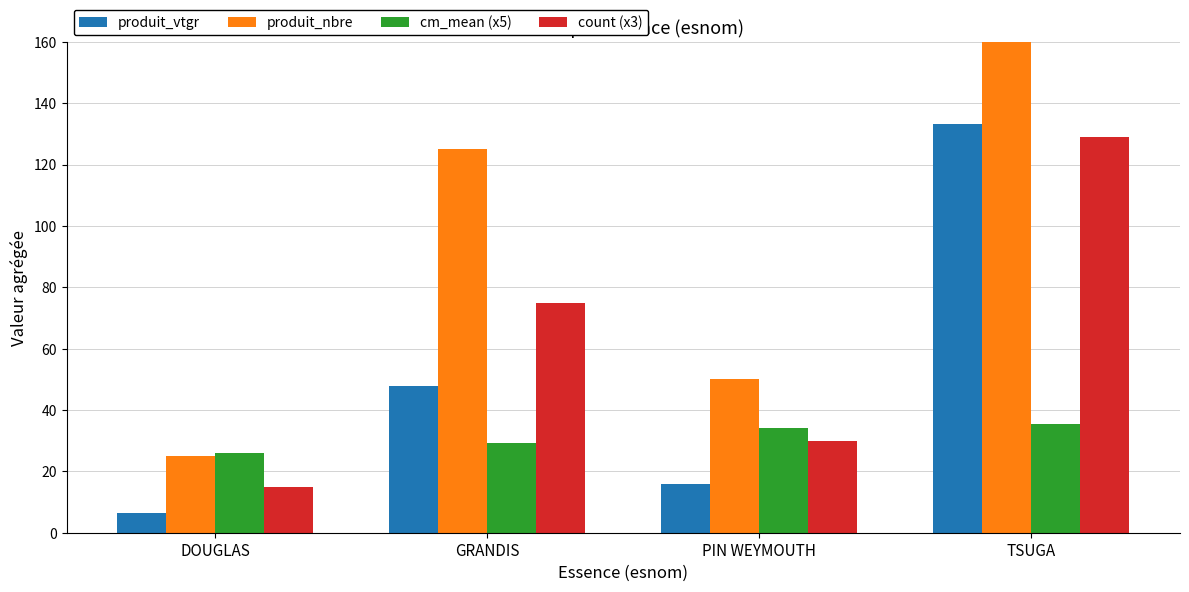

Between DOUGLAS and PIN WEYMOUTH, which series saw the biggest shift?

produit_nbre